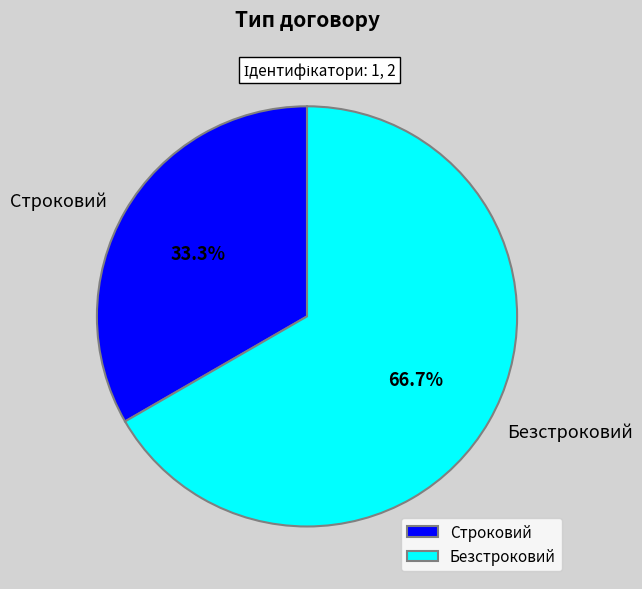

How many slices are in this pie chart?

2